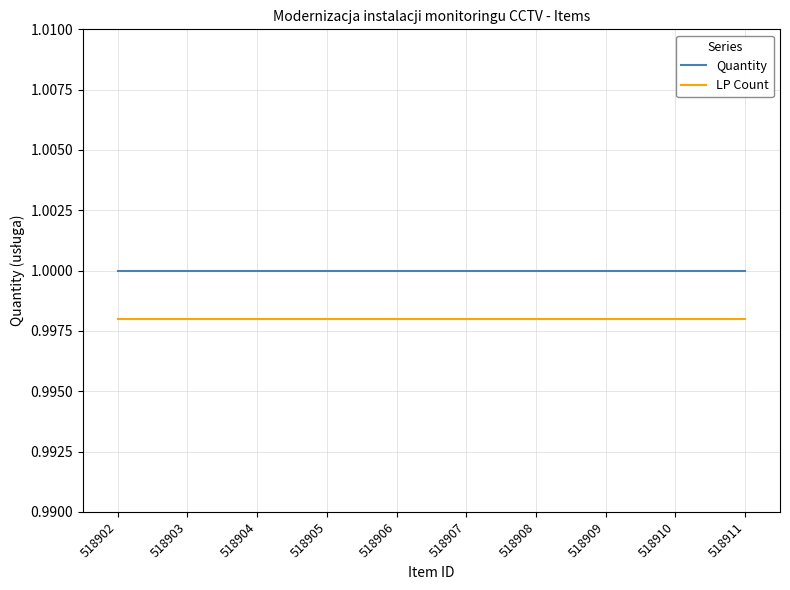

List the series in order of their overall mean, lowest first.

LP Count, Quantity